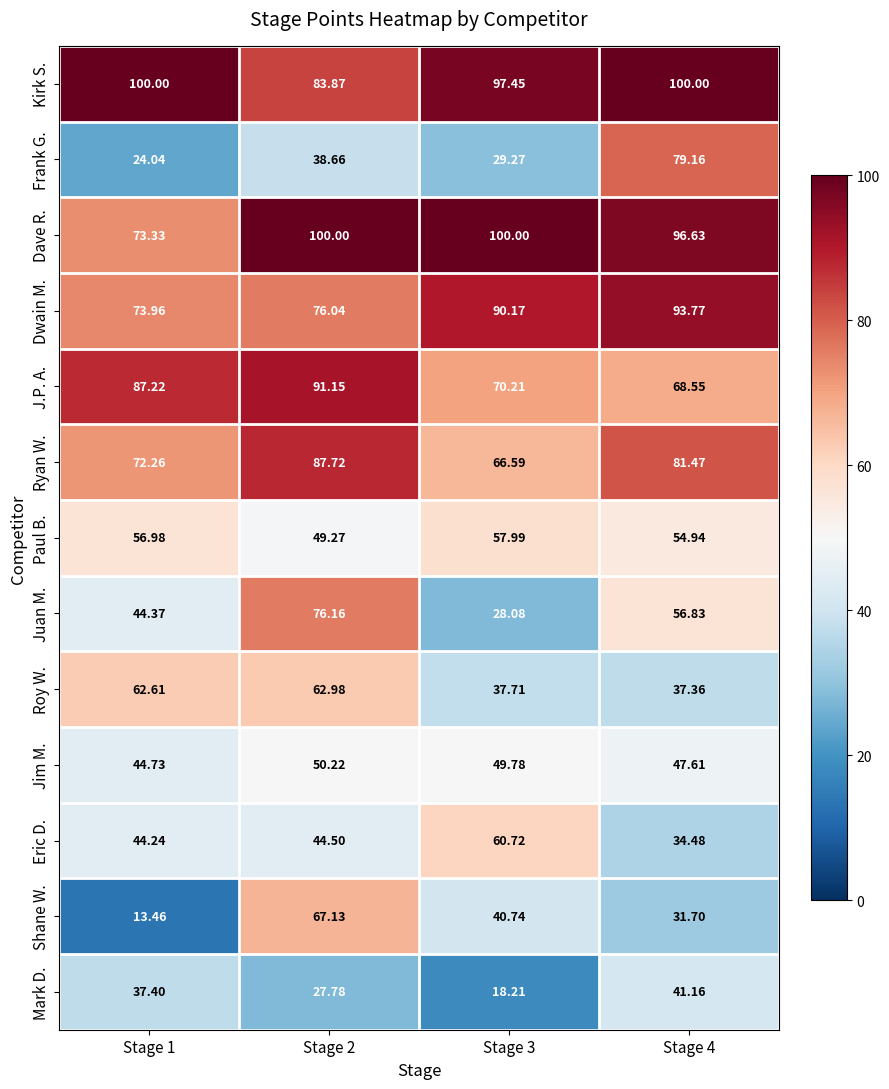

Is the value of Shane W. at Stage 3 greater than the value of Paul B. at Stage 2?

No